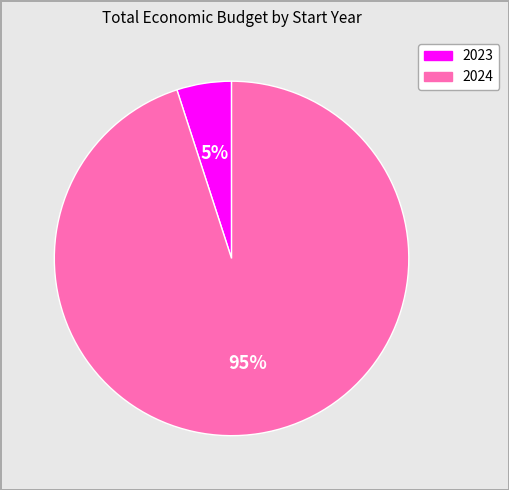

Is there a majority slice in this chart?

Yes